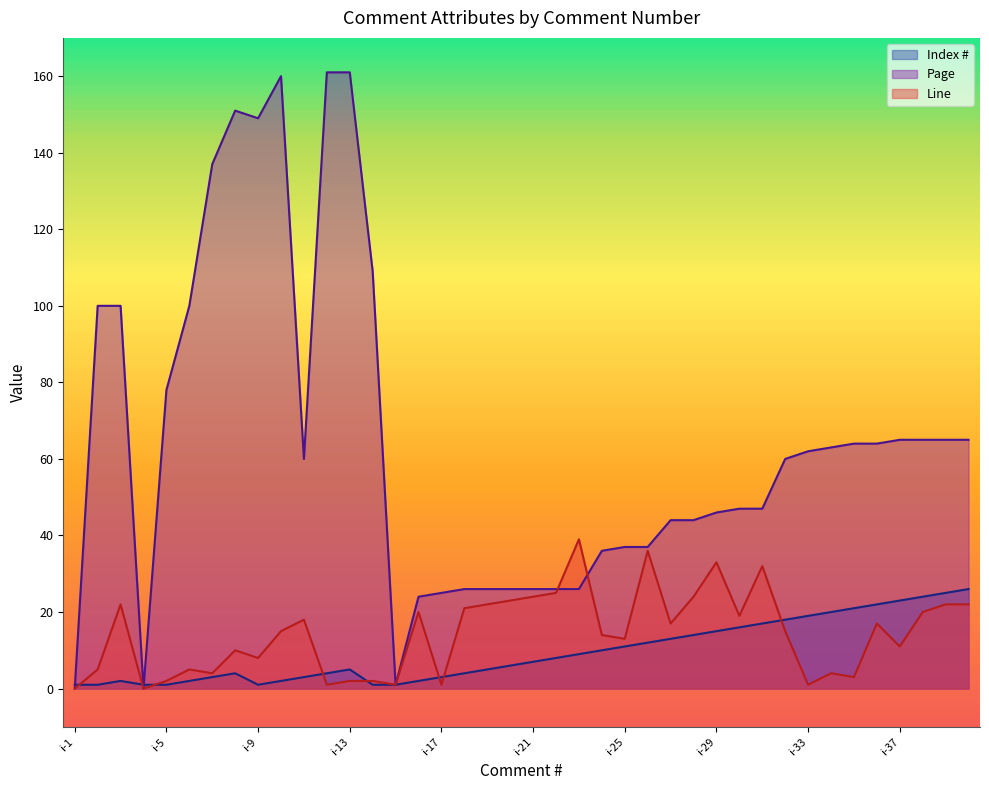

How many series are shown in this chart?

3